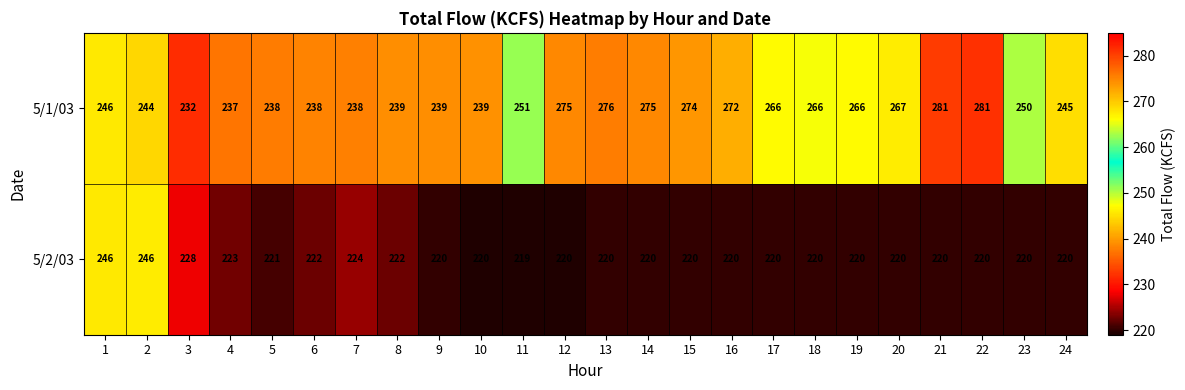

List the series in order of their peak value, lowest first.

5/2/03, 5/1/03